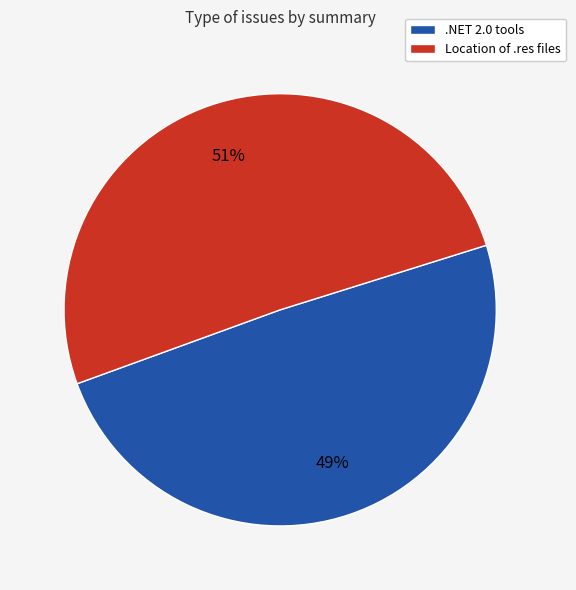

To the nearest percent, what is the combined percentage of .NET 2.0 tools and Location of .res files?

100%